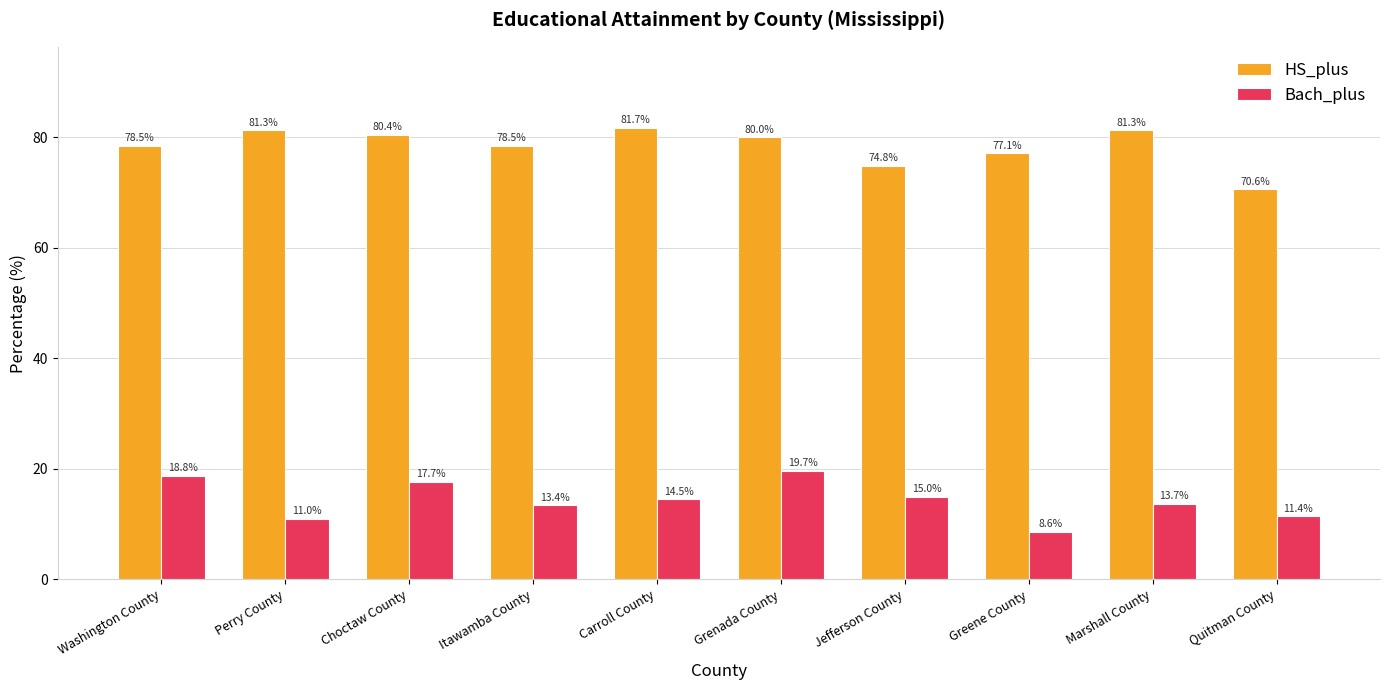

How many groups of bars are there?

10